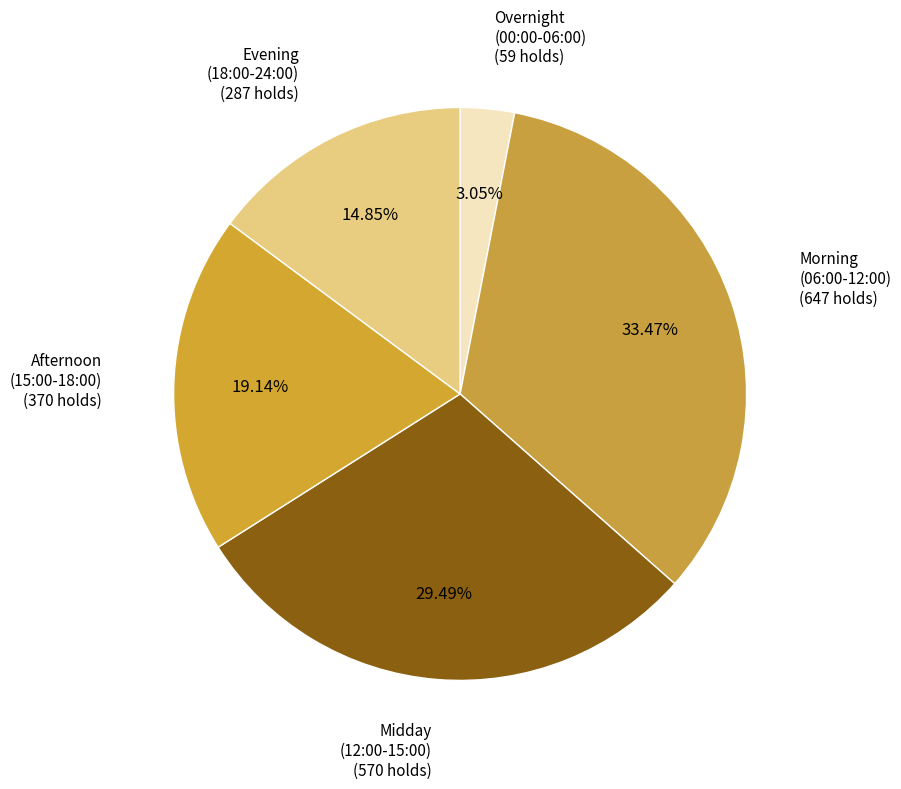

Does any single category account for the majority?

No